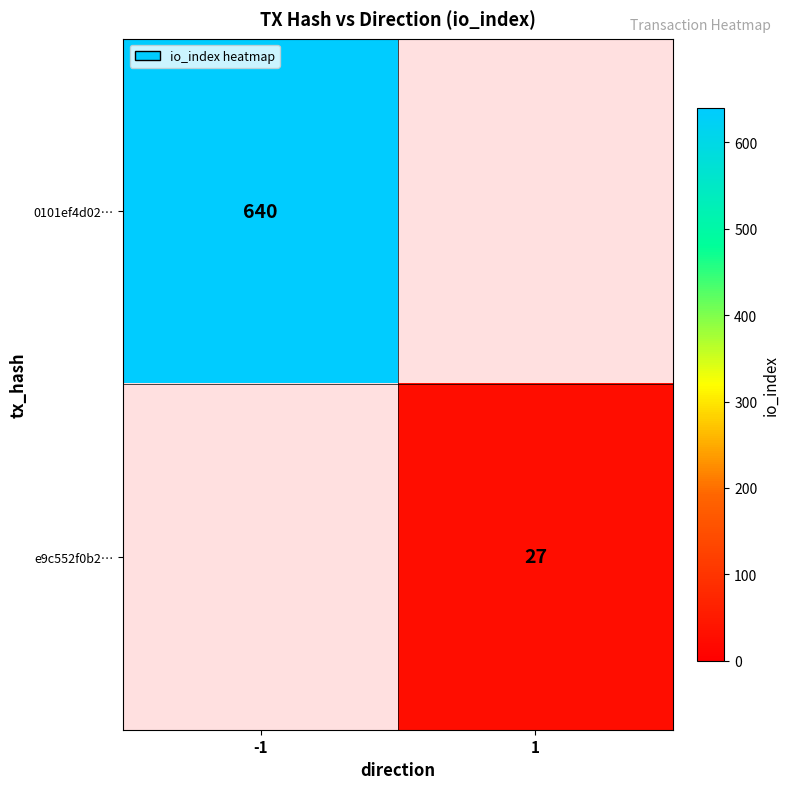

At which category does the chart reach its minimum across all series?

1